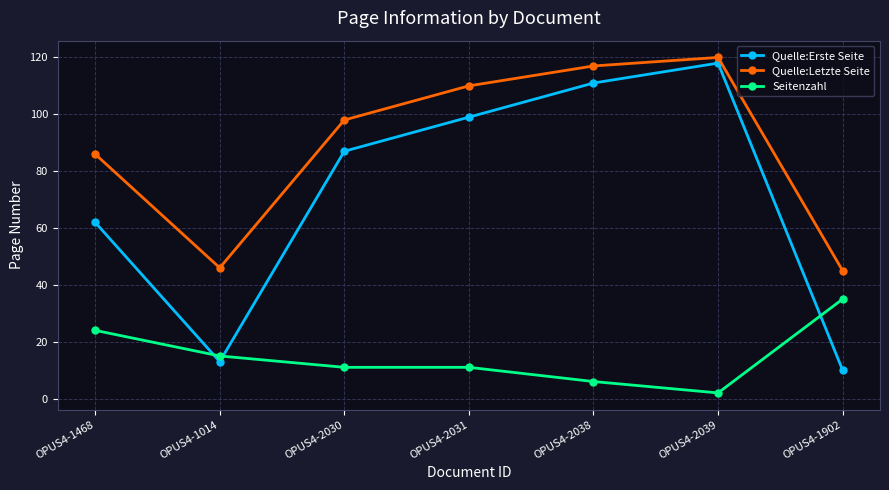

Which series changed the most between OPUS4-1468 and OPUS4-2038?

Quelle:Erste Seite